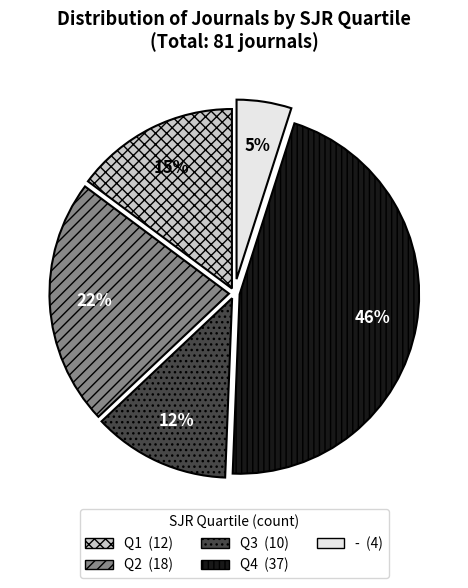

Approximately how many times larger is the value at Q3 compared to Q4?

0.3